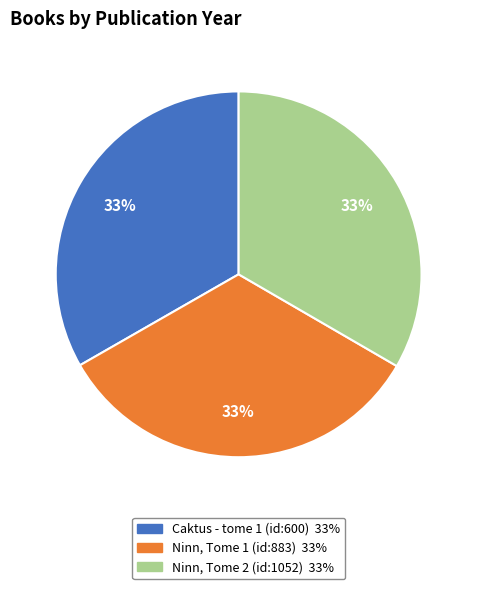

What is the ratio of the value at Ninn, Tome 1 (id:883) to the value at Ninn, Tome 2 (id:1052)?

1.0